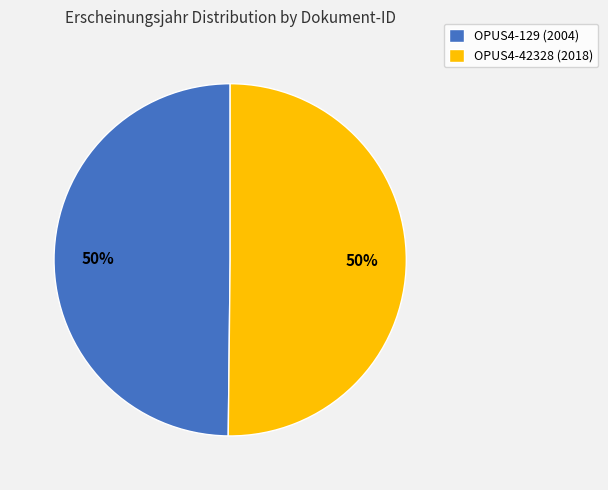

The OPUS4-129 slice represents 61% of the pie. True or false?

False